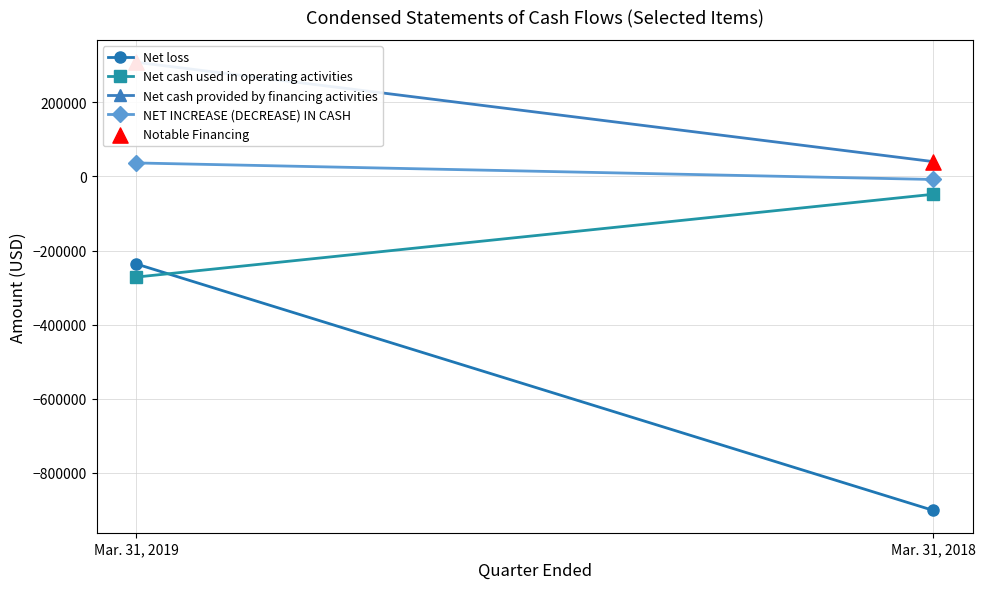

Which series has the largest Y range (max minus min)?

Net loss